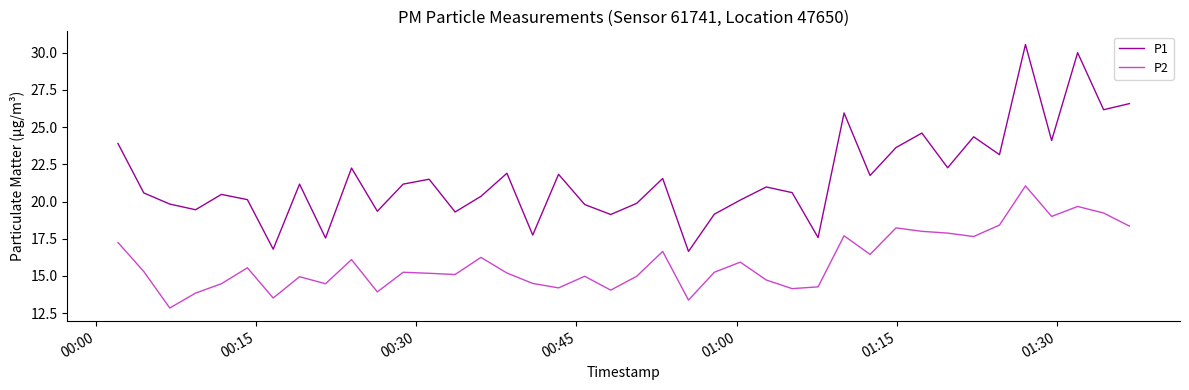

List the series in order of their peak value, highest first.

P1, P2